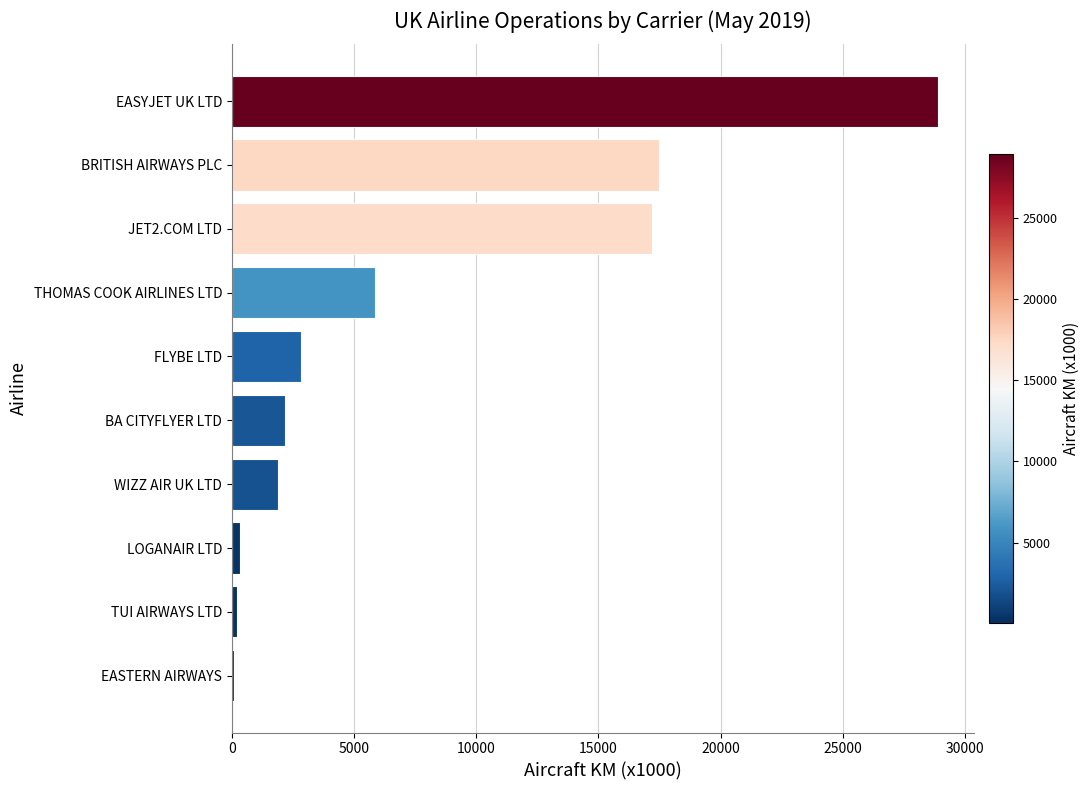

What is the greatest value displayed?

28906